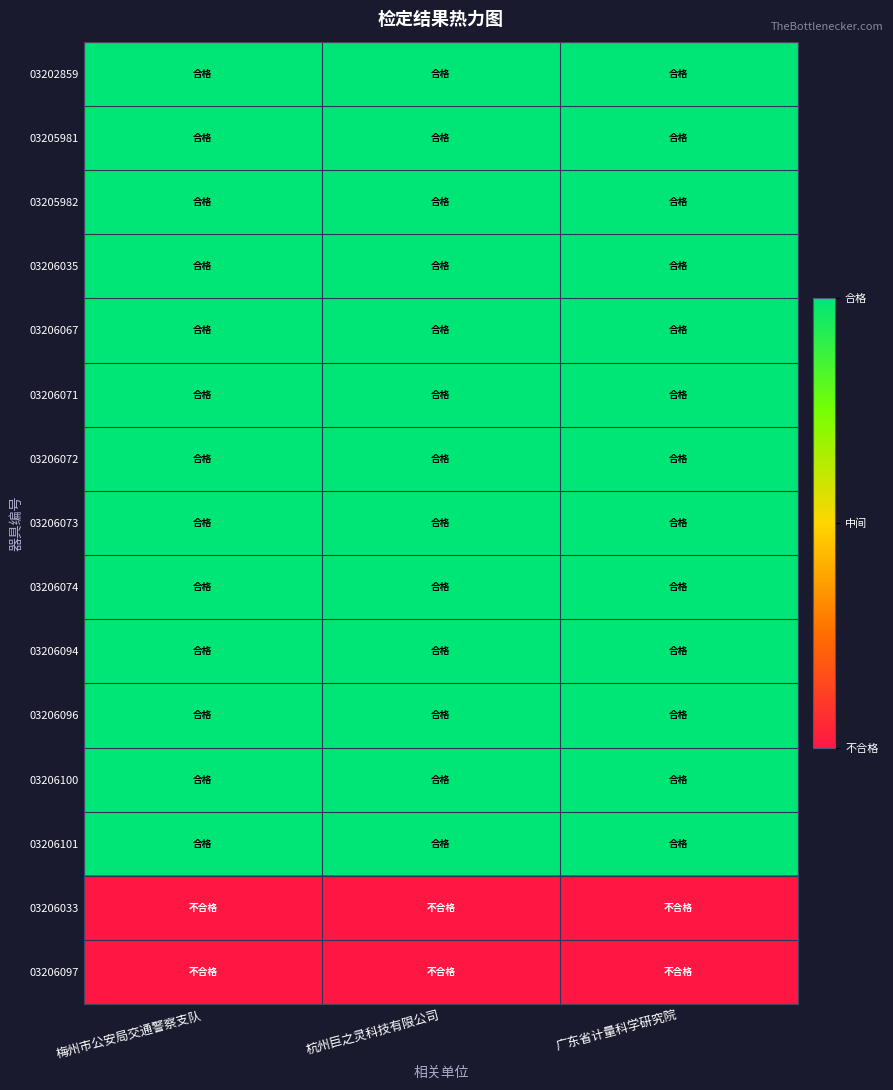

Which category has the lowest value across all series?

梅州市公安局交通警察支队